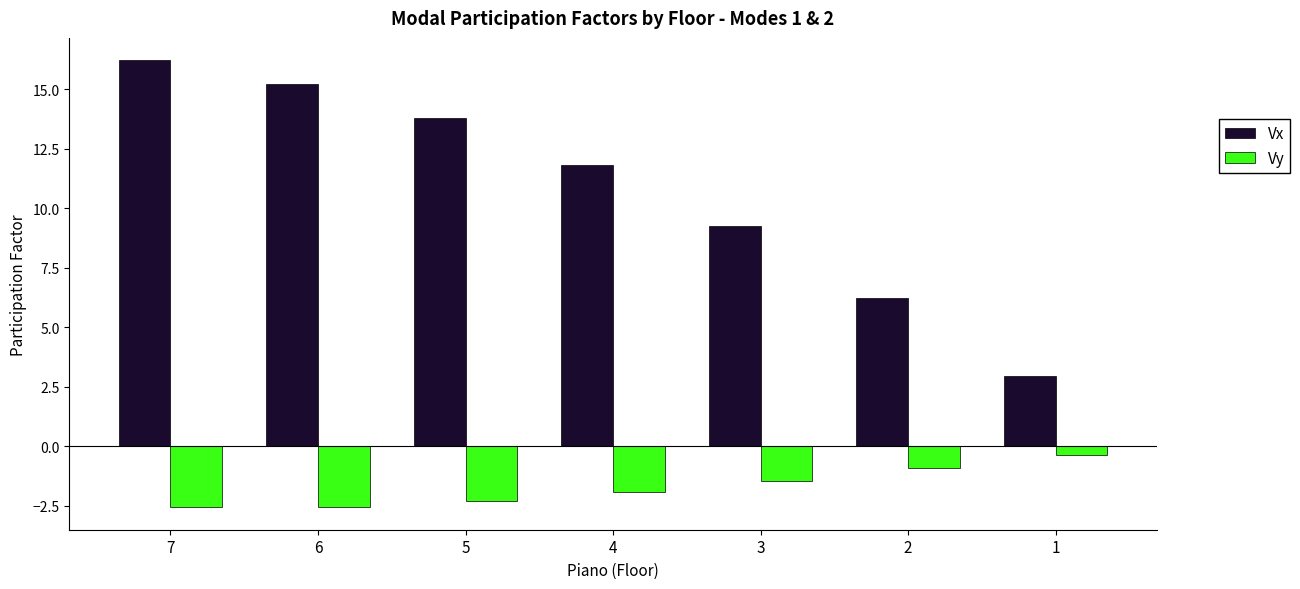

Which category has the highest value in the Vx series?

7